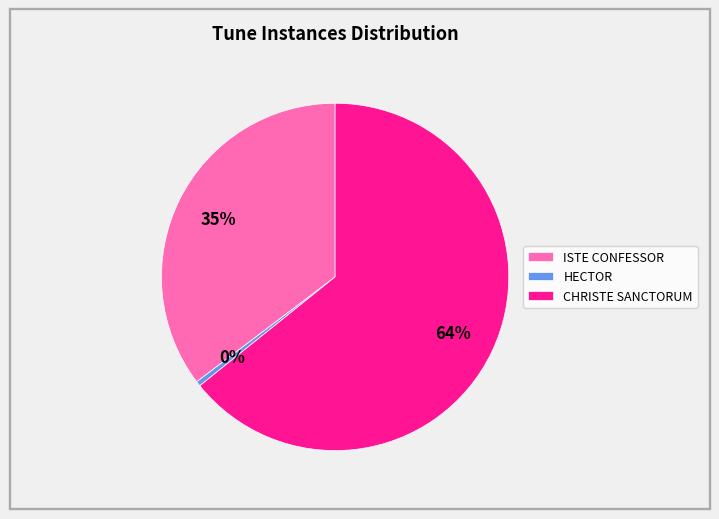

How many segments does this pie chart have?

3